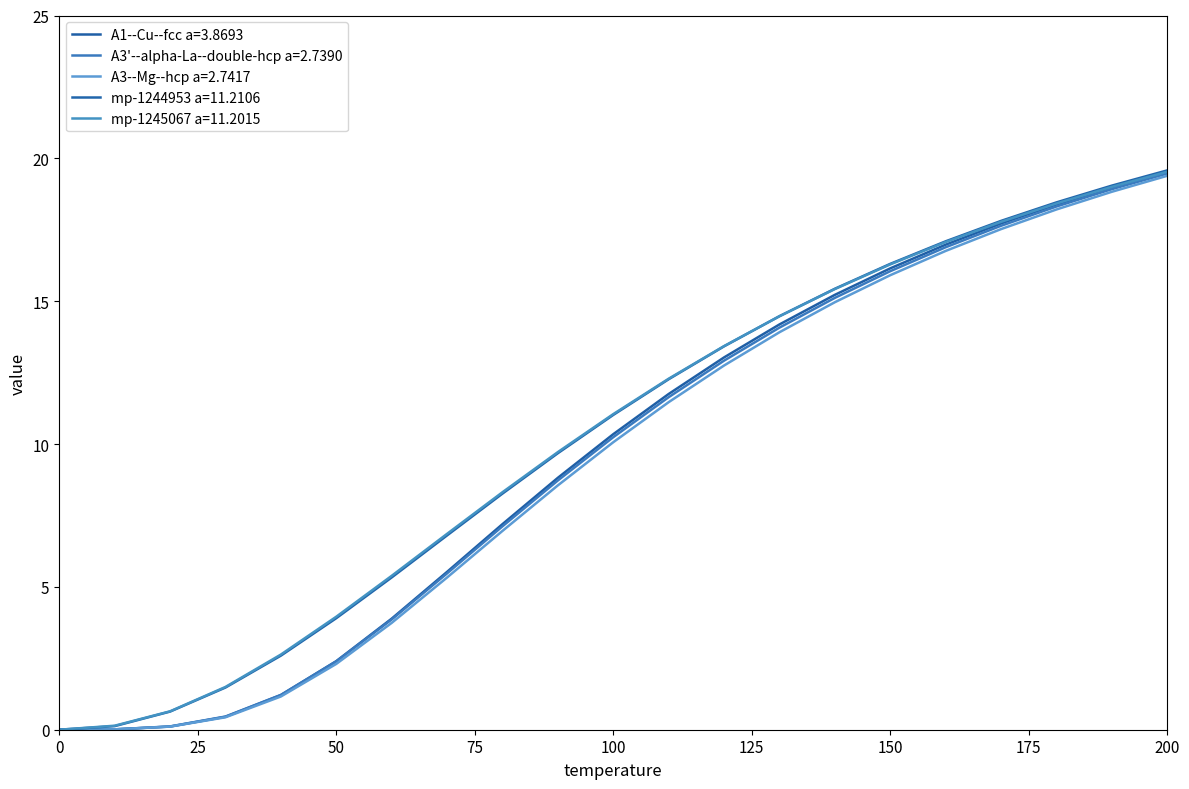

Reading left to right, what are all the values shown in this chart?

A1--Cu--fcc a=3.8693: 0.0=0.0	10.0=0.0	20.0=0.1	30.0=0.5	40.0=1.2	50.0=2.4	60.0=3.9	70.0=5.5	80.0=7.2	90.0=8.8	100.0=10.3	110.0=11.8	120.0=13.0	130.0=14.2	140.0=15.2	150.0=16.1	160.0=17.0	170.0=17.7	180.0=18.4	190.0=19.0	200.0=19.5
A3'--alpha-La--double-hcp a=2.7390: 0.0=0.0	10.0=0.0	20.0=0.1	30.0=0.5	40.0=1.2	50.0=2.4	60.0=3.9	70.0=5.5	80.0=7.1	90.0=8.7	100.0=10.2	110.0=11.6	120.0=12.9	130.0=14.1	140.0=15.1	150.0=16.1	160.0=16.9	170.0=17.6	180.0=18.3	190.0=18.9	200.0=19.5
A3--Mg--hcp a=2.7417: 0.0=0.0	10.0=0.0	20.0=0.1	30.0=0.4	40.0=1.2	50.0=2.3	60.0=3.7	70.0=5.3	80.0=7.0	90.0=8.6	100.0=10.1	110.0=11.5	120.0=12.7	130.0=13.9	140.0=15.0	150.0=15.9	160.0=16.8	170.0=17.5	180.0=18.2	190.0=18.8	200.0=19.4
mp-1244953 a=11.2106: 0.0=0.0	10.0=0.1	20.0=0.6	30.0=1.5	40.0=2.6	50.0=3.9	60.0=5.3	70.0=6.8	80.0=8.3	90.0=9.7	100.0=11.0	110.0=12.3	120.0=13.4	130.0=14.5	140.0=15.4	150.0=16.3	160.0=17.1	170.0=17.8	180.0=18.5	190.0=19.0	200.0=19.6
mp-1245067 a=11.2015: 0.0=0.0	10.0=0.1	20.0=0.6	30.0=1.5	40.0=2.6	50.0=4.0	60.0=5.4	70.0=6.9	80.0=8.3	90.0=9.7	100.0=11.0	110.0=12.3	120.0=13.4	130.0=14.5	140.0=15.4	150.0=16.3	160.0=17.1	170.0=17.8	180.0=18.4	190.0=19.0	200.0=19.5